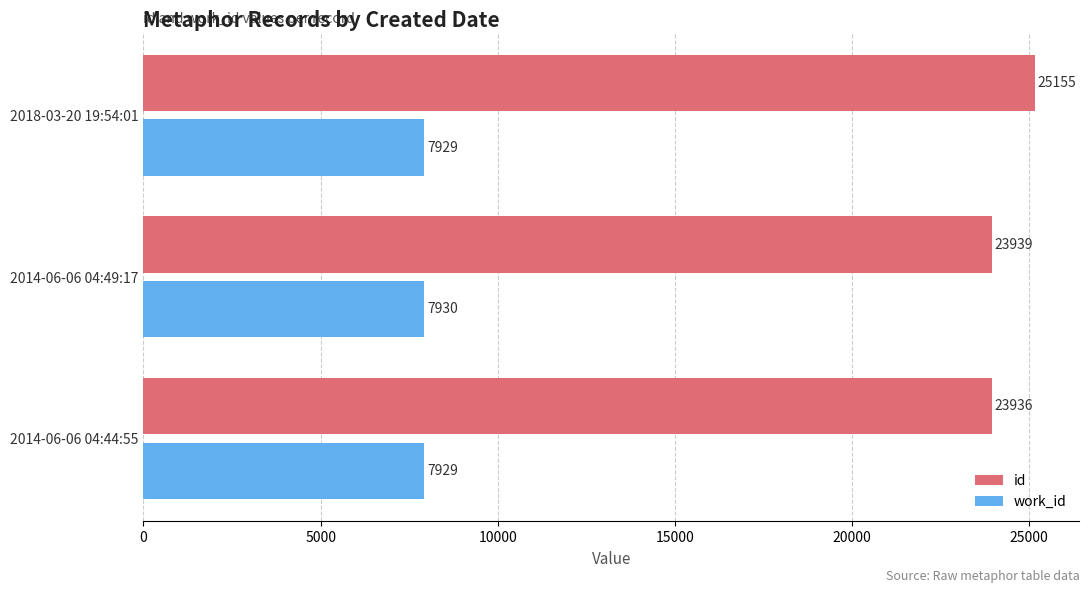

Rank the series at 2014-06-06 04:44:55 from lowest to highest value.

work_id, id